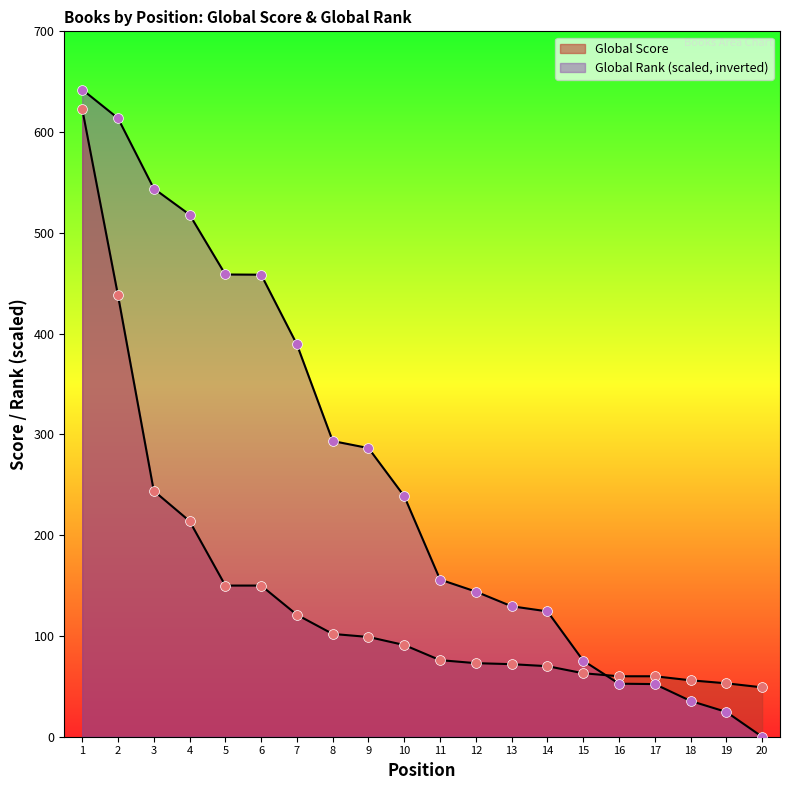

Which series has the largest total across all categories?

Global Rank